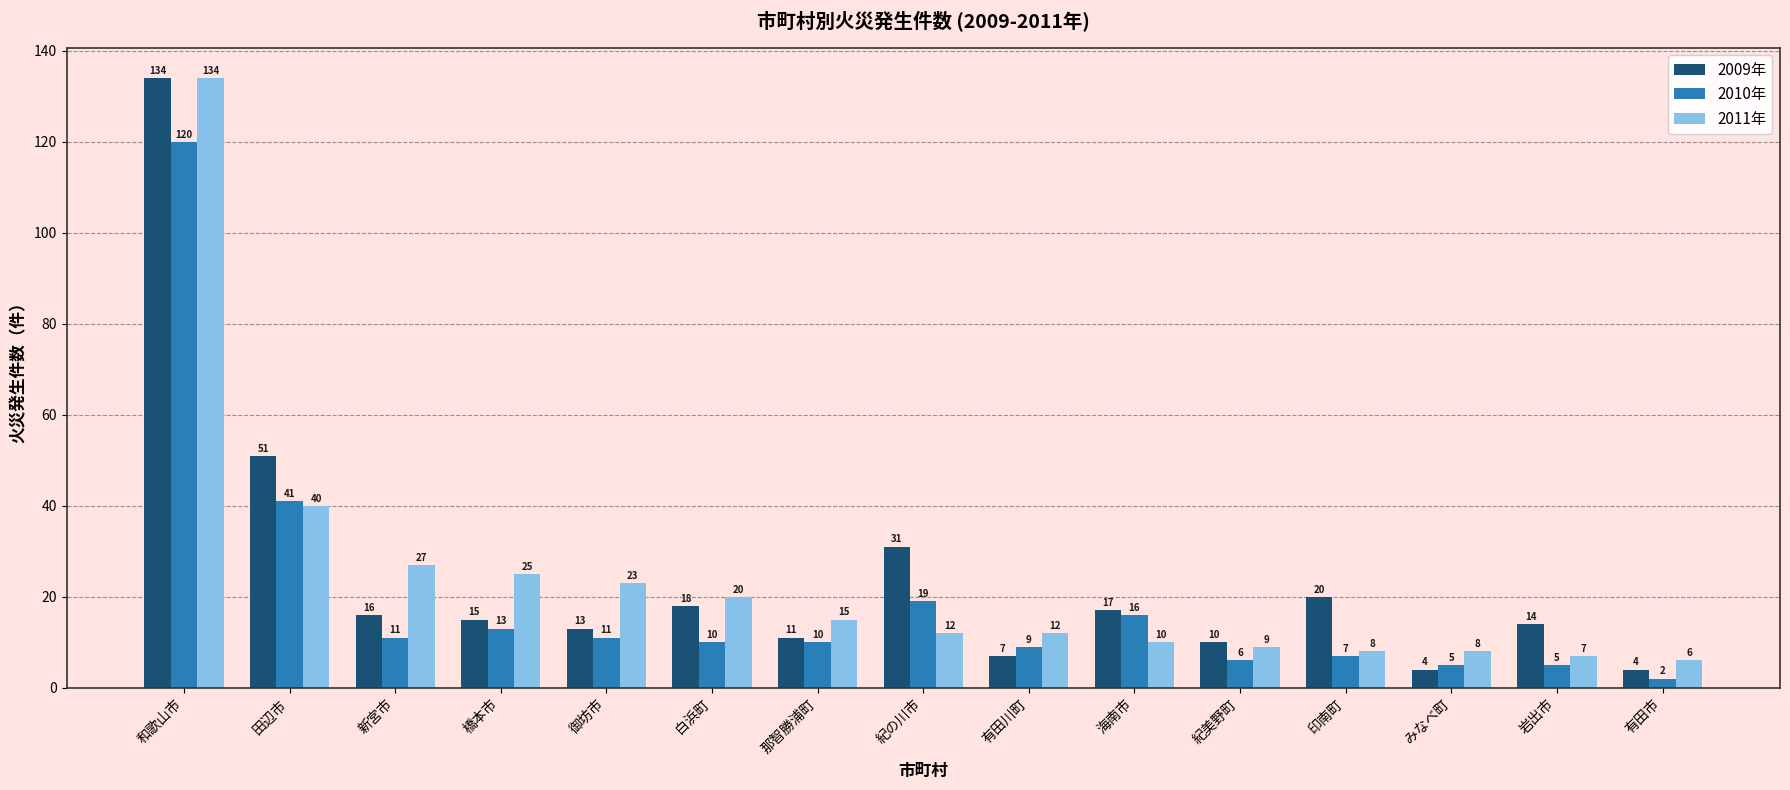

What is the spread (max minus min) of values at 橋本市?

12